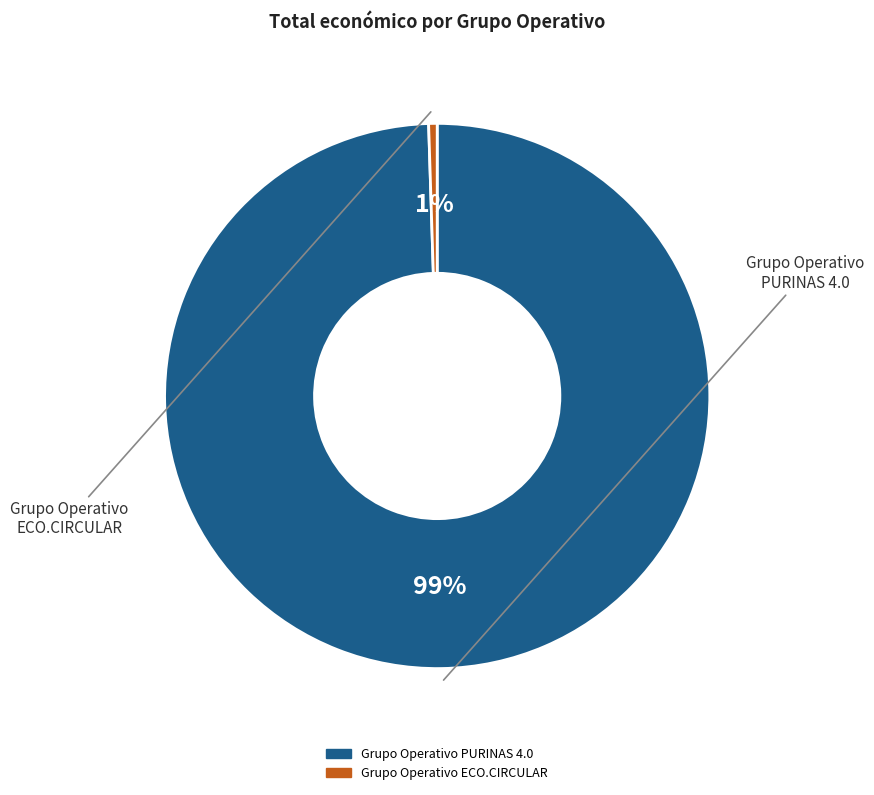

How many segments does this pie chart have?

2